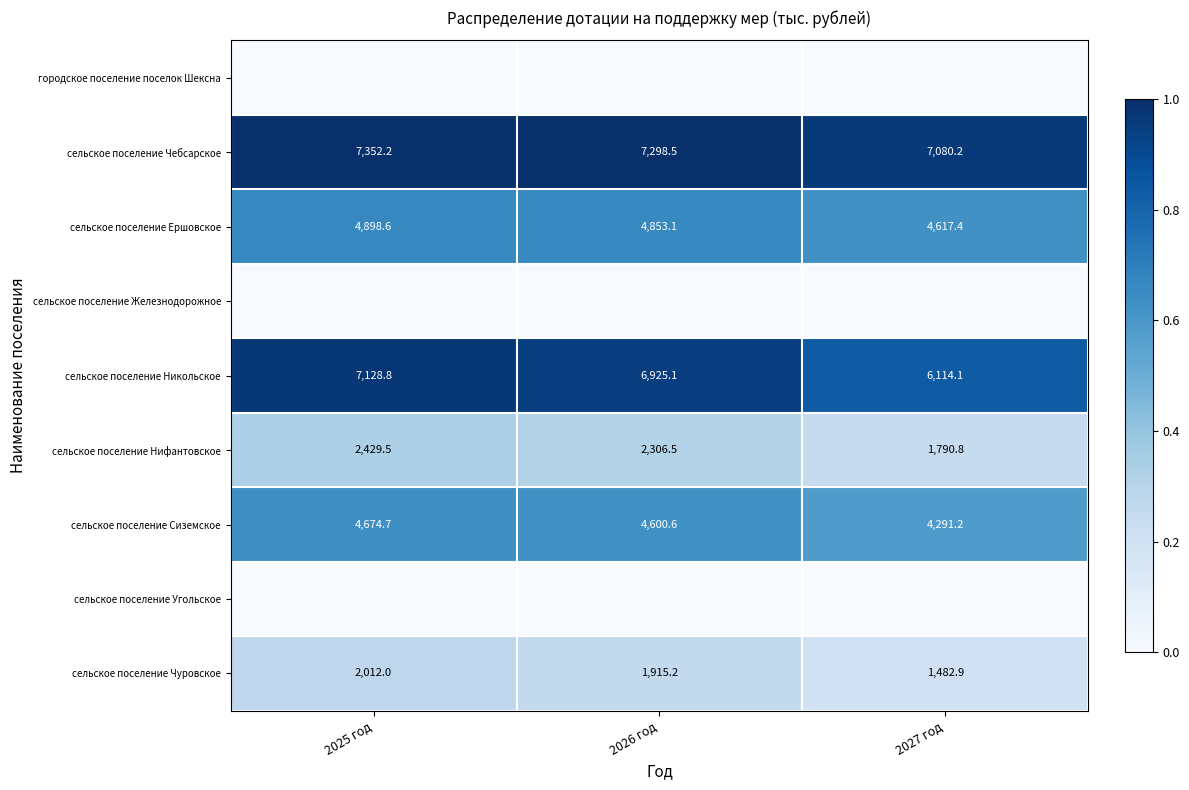

Where does the сельское поселение Чебсарское series first go above 7298?

2025 год